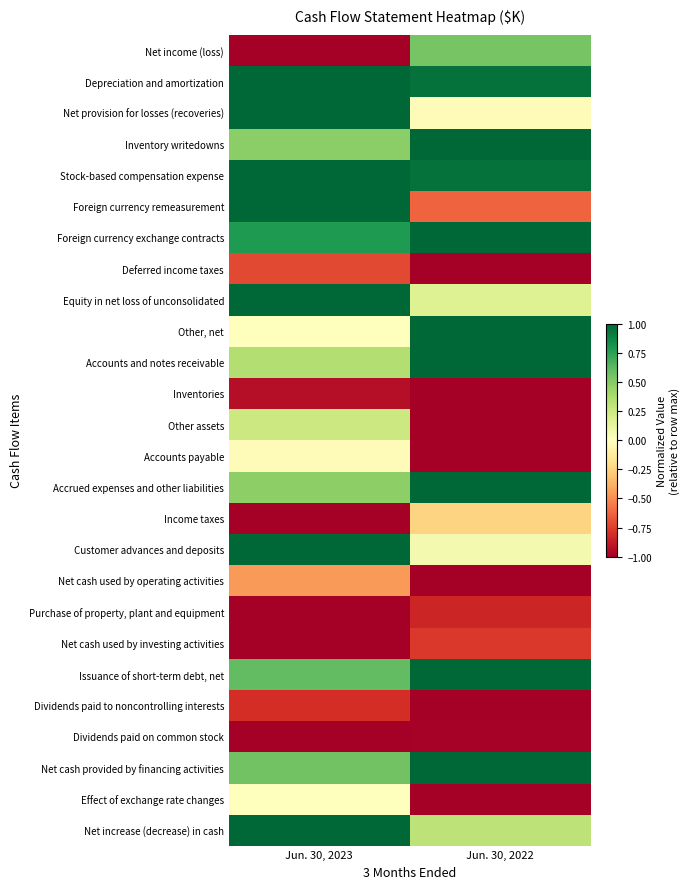

Reading right to left, list all the values displayed in this chart.

Net income (loss): Jun. 30, 2022=0.5	Jun. 30, 2023=-1.0
Depreciation and amortization: Jun. 30, 2022=1.0	Jun. 30, 2023=1.0
Net provision for losses (recoveries): Jun. 30, 2022=-0.0	Jun. 30, 2023=1.0
Inventory writedowns: Jun. 30, 2022=1.0	Jun. 30, 2023=0.5
Stock-based compensation expense: Jun. 30, 2022=1.0	Jun. 30, 2023=1.0
Foreign currency remeasurement: Jun. 30, 2022=-0.6	Jun. 30, 2023=1.0
Foreign currency exchange contracts: Jun. 30, 2022=1.0	Jun. 30, 2023=0.8
Deferred income taxes: Jun. 30, 2022=-1.0	Jun. 30, 2023=-0.7
Equity in net loss of unconsolidated: Jun. 30, 2022=0.2	Jun. 30, 2023=1.0
Other, net: Jun. 30, 2022=1.0	Jun. 30, 2023=0.0
Accounts and notes receivable: Jun. 30, 2022=1.0	Jun. 30, 2023=0.3
Inventories: Jun. 30, 2022=-1.0	Jun. 30, 2023=-0.9
Other assets: Jun. 30, 2022=-1.0	Jun. 30, 2023=0.3
Accounts payable: Jun. 30, 2022=-1.0	Jun. 30, 2023=-0.0
Accrued expenses and other liabilities: Jun. 30, 2022=1.0	Jun. 30, 2023=0.5
Income taxes: Jun. 30, 2022=-0.2	Jun. 30, 2023=-1.0
Customer advances and deposits: Jun. 30, 2022=0.1	Jun. 30, 2023=1.0
Net cash used by operating activities: Jun. 30, 2022=-1.0	Jun. 30, 2023=-0.5
Purchase of property, plant and equipment: Jun. 30, 2022=-0.8	Jun. 30, 2023=-1.0
Net cash used by investing activities: Jun. 30, 2022=-0.8	Jun. 30, 2023=-1.0
Issuance of short-term debt, net: Jun. 30, 2022=1.0	Jun. 30, 2023=0.6
Dividends paid to noncontrolling interests: Jun. 30, 2022=-1.0	Jun. 30, 2023=-0.8
Dividends paid on common stock: Jun. 30, 2022=-1.0	Jun. 30, 2023=-1.0
Net cash provided by financing activities: Jun. 30, 2022=1.0	Jun. 30, 2023=0.6
Effect of exchange rate changes: Jun. 30, 2022=-1.0	Jun. 30, 2023=0.0
Net increase (decrease) in cash: Jun. 30, 2022=0.3	Jun. 30, 2023=1.0